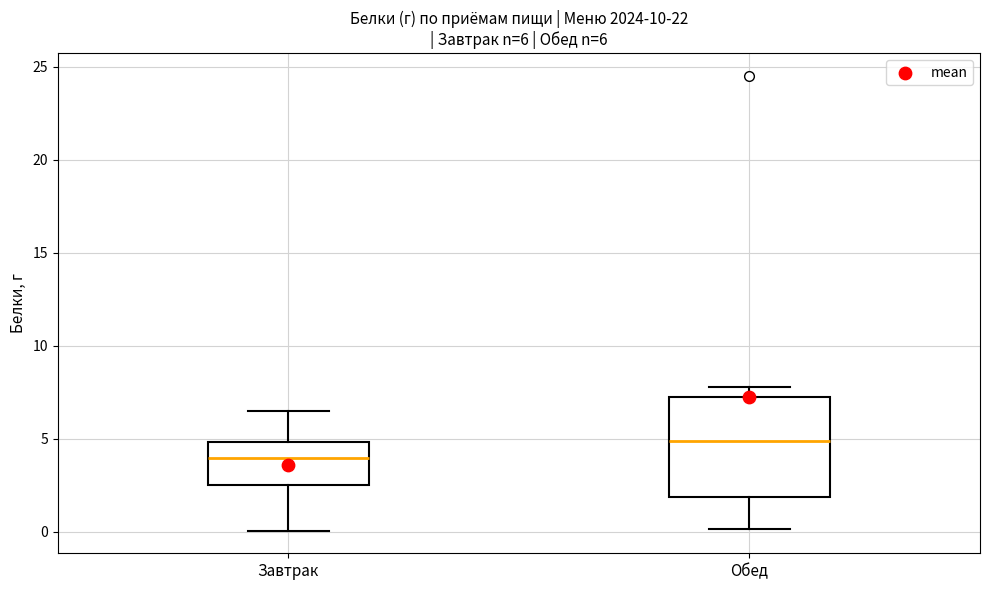

Comparing the boxes themselves (not the whiskers), which one is the tallest?

Обед